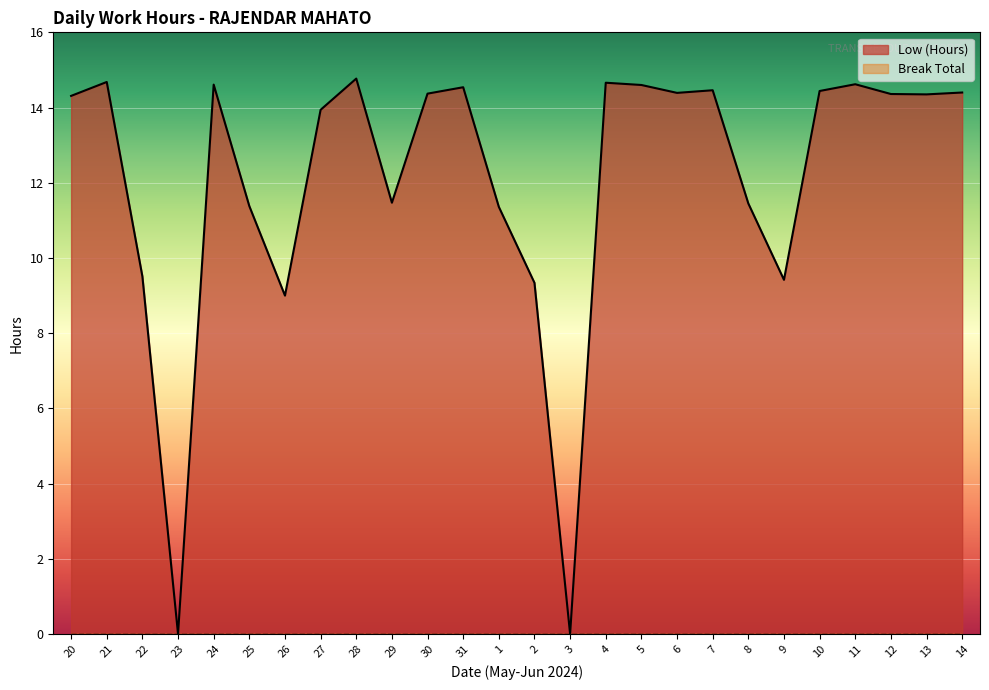

The value at 6 is 9.6. True or false?

False